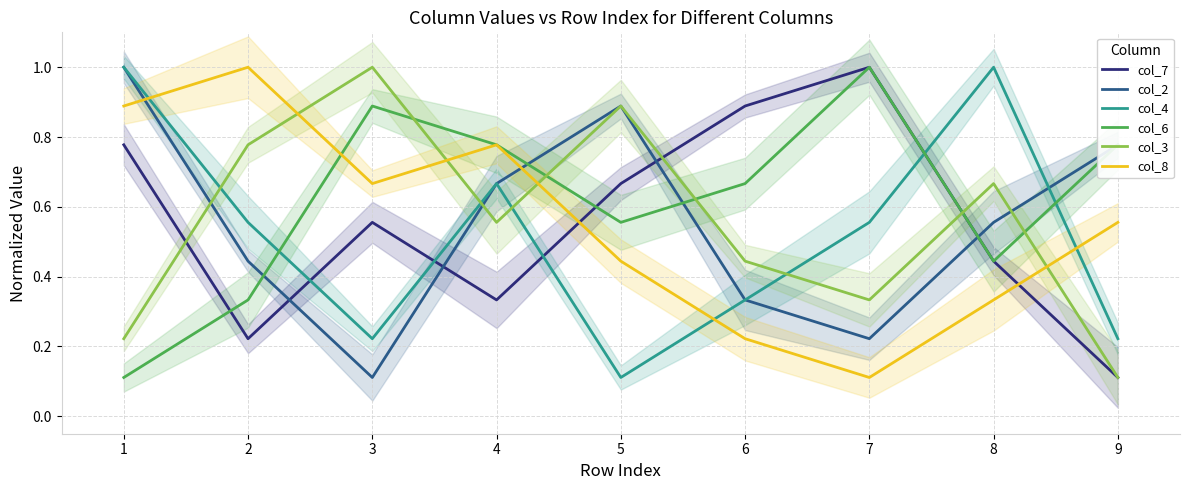

True or false: col_8 and col_2 cross at least once.

True